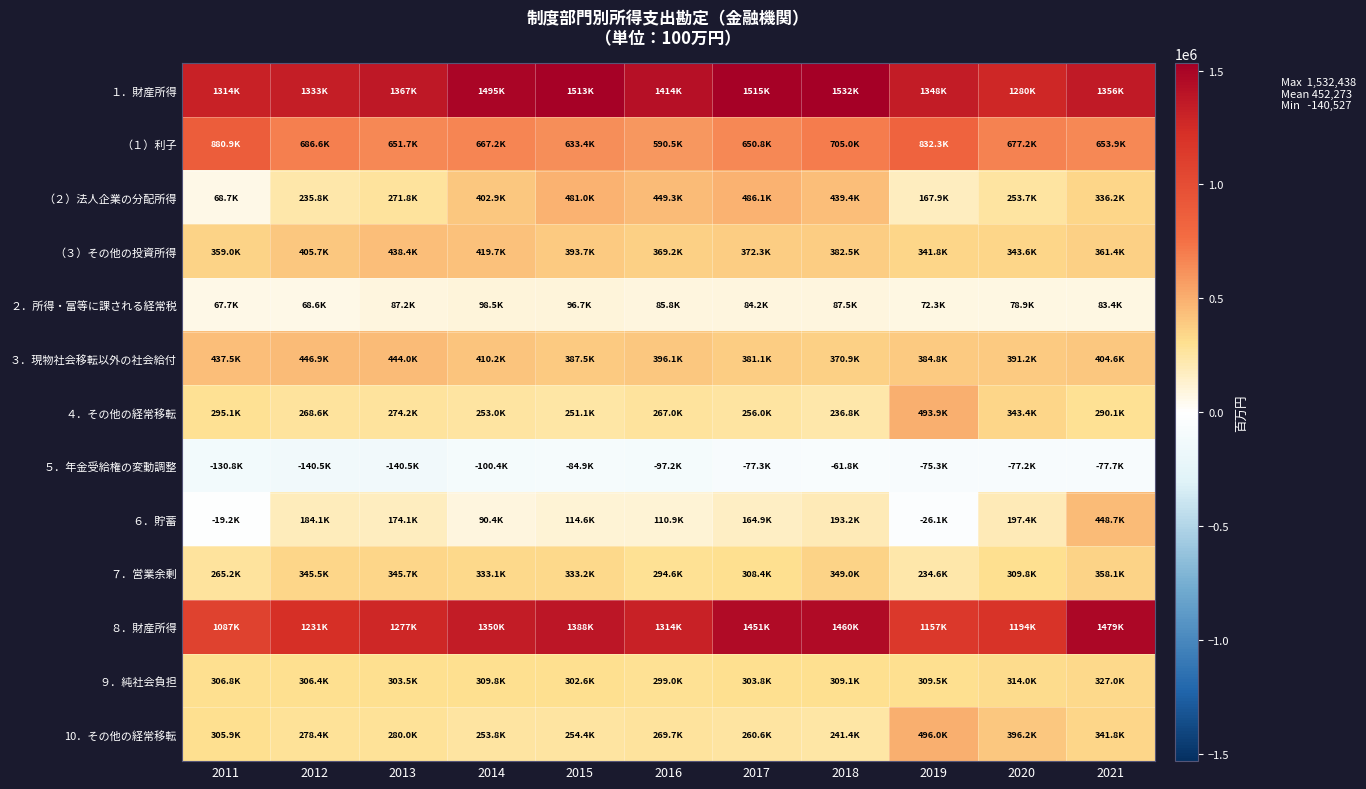

Reading left to right, what are all the values shown in this chart?

１．財産所得: 2011=1314277	2012=1333271	2013=1366999	2014=1494974	2015=1513478	2016=1414301	2017=1514673	2018=1532438	2019=1347566	2020=1280000	2021=1356425
（１）利子: 2011=880887	2012=686599	2013=651690	2014=667208	2015=633448	2016=590474	2017=650780	2018=705003	2019=832322	2020=677250	2021=653940
（２）法人企業の分配所得: 2011=68717	2012=235803	2013=271778	2014=402894	2015=480969	2016=449295	2017=486083	2018=439409	2019=167881	2020=253654	2021=336162
（３）その他の投資所得: 2011=359005	2012=405745	2013=438426	2014=419746	2015=393679	2016=369194	2017=372258	2018=382502	2019=341788	2020=343650	2021=361427
２．所得・富等に課される経常税: 2011=67731	2012=68612	2013=87203	2014=98453	2015=96674	2016=85820	2017=84167	2018=87477	2019=72331	2020=78910	2021=83376
３．現物社会移転以外の社会給付: 2011=437545	2012=446901	2013=443998	2014=410158	2015=387471	2016=396143	2017=381080	2018=370859	2019=384816	2020=391228	2021=404642
４．その他の経常移転: 2011=295107	2012=268591	2013=274152	2014=252996	2015=251076	2016=267042	2017=256047	2018=236755	2019=493896	2020=343408	2021=290066
５．年金受給権の変動調整: 2011=-130786	2012=-140518	2013=-140527	2014=-100377	2015=-84882	2016=-97169	2017=-77298	2018=-61809	2019=-75305	2020=-77185	2021=-77673
６．貯蓄: 2011=-19243	2012=184125	2013=174143	2014=90375	2015=114623	2016=110938	2017=164869	2018=193250	2019=-26110	2020=197414	2021=448731
７．営業余剰: 2011=265186	2012=345500	2013=345669	2014=333123	2015=333199	2016=294588	2017=308379	2018=349009	2019=234611	2020=309799	2021=358107
８．財産所得: 2011=1086800	2012=1230686	2013=1276826	2014=1349853	2015=1388246	2016=1313850	2017=1450797	2018=1459544	2019=1157103	2020=1193736	2021=1478667
９．純社会負担: 2011=306759	2012=306383	2013=303471	2014=309781	2015=302589	2016=298974	2017=303782	2018=309050	2019=309511	2020=314043	2021=326969
10．その他の経常移転: 2011=305886	2012=278413	2013=280002	2014=253822	2015=254406	2016=269663	2017=260580	2018=241367	2019=495969	2020=396197	2021=341824